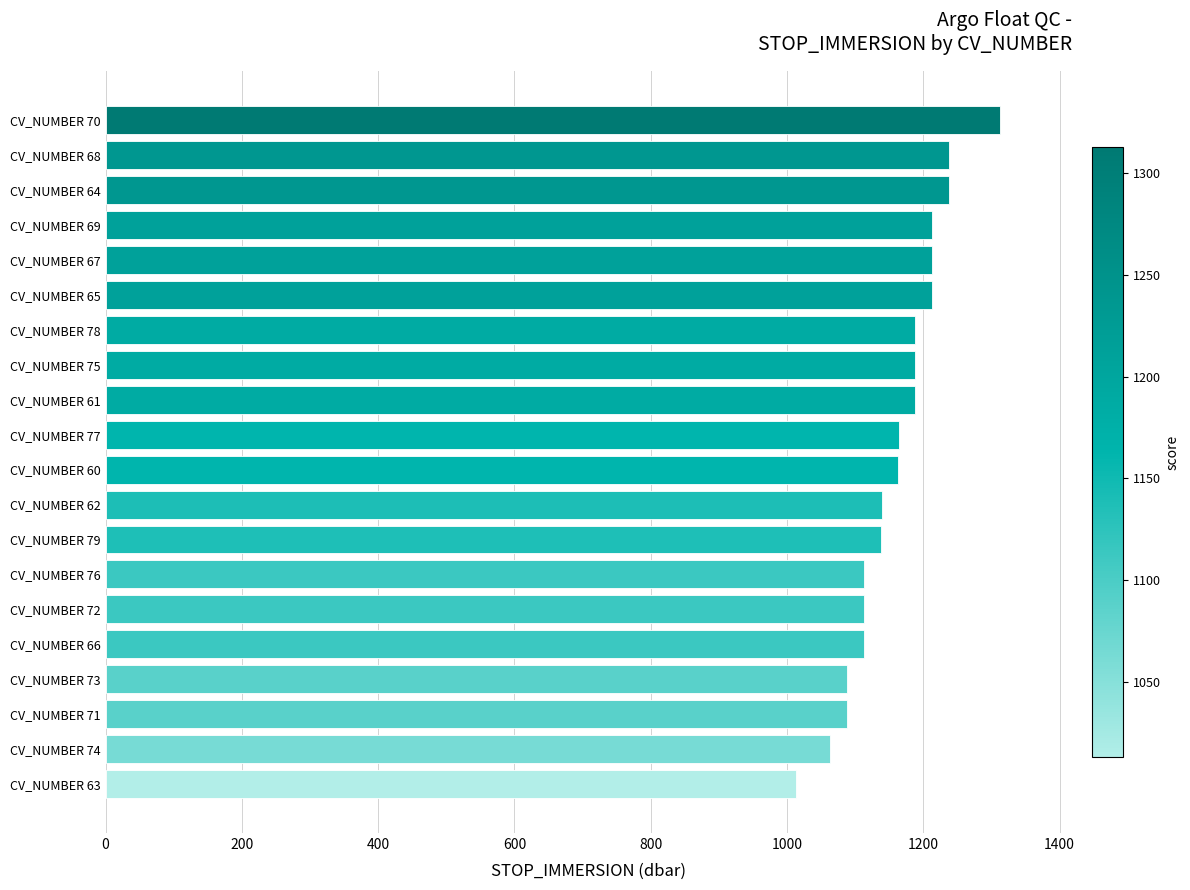

How many values are below 1164?

10